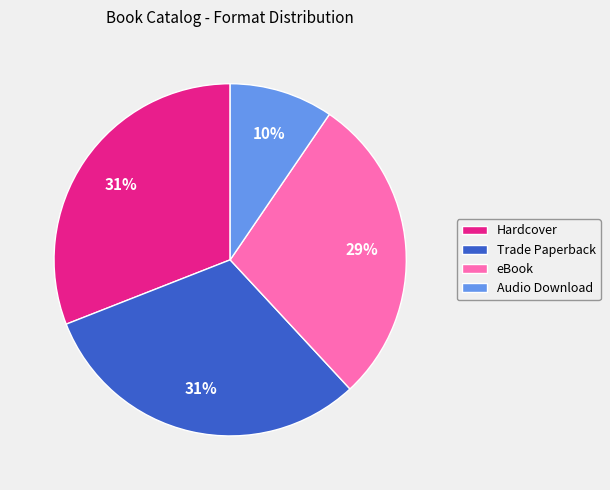

To the nearest percent, what is the difference between the Audio Download and Hardcover slice percentages?

21%